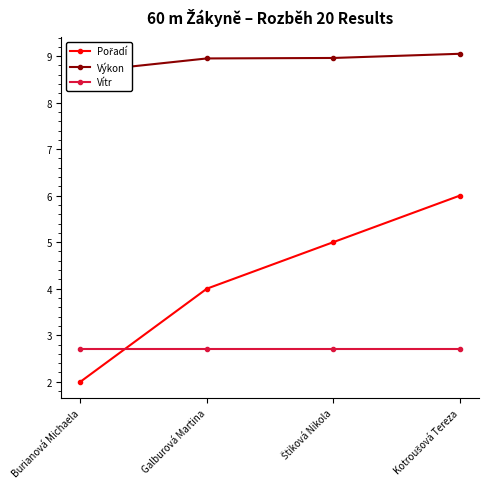

Rank the series at Burianová Michaela from lowest to highest value.

Pořadí, Vítr, Výkon